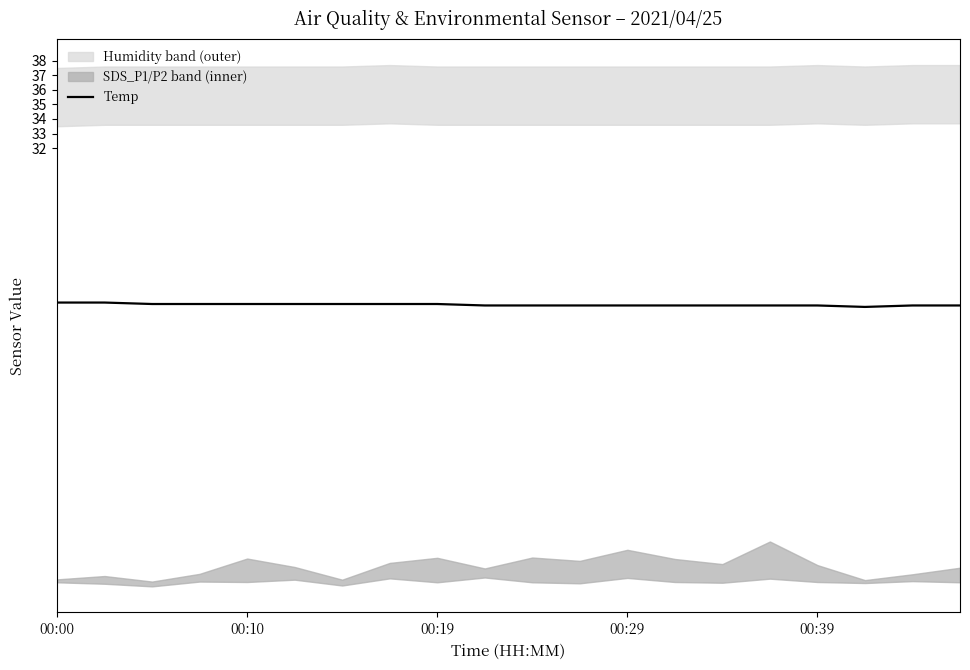

What is the maximum value for Temp?

21.4